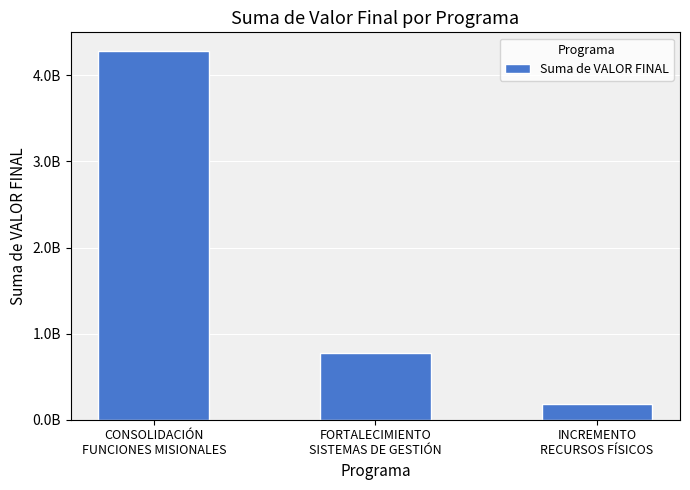

Does the chart contain any negative values?

No